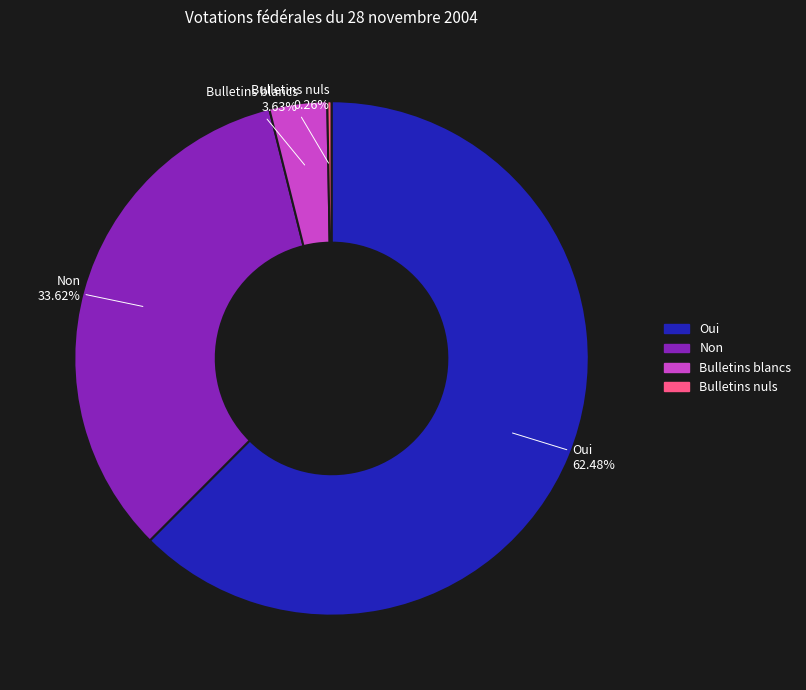

Do Non and Oui together represent more than half of the pie?

Yes